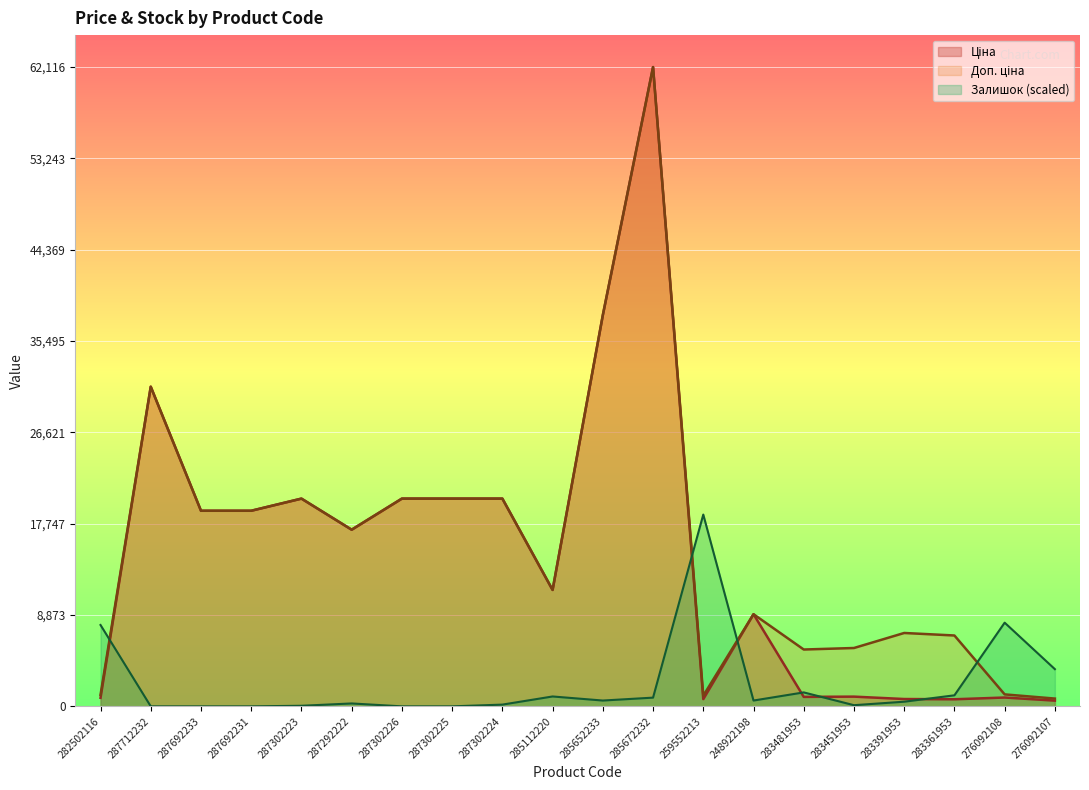

How many times do Доп. ціна and Залишок cross each other?

4